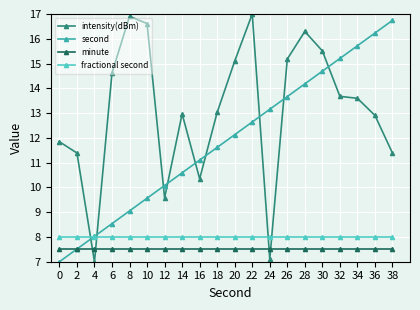

Where does the intensity(dBm) series first go above 13?

6